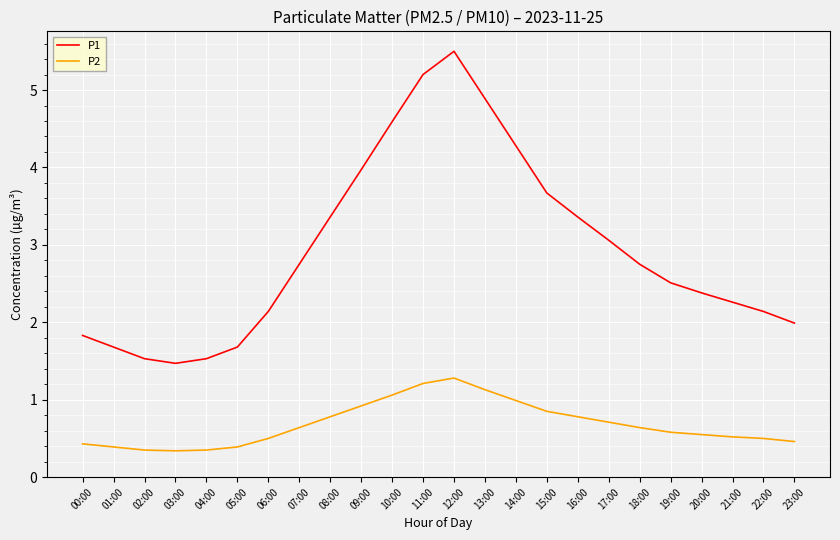

What is the lowest value of the P2 series?

0.3